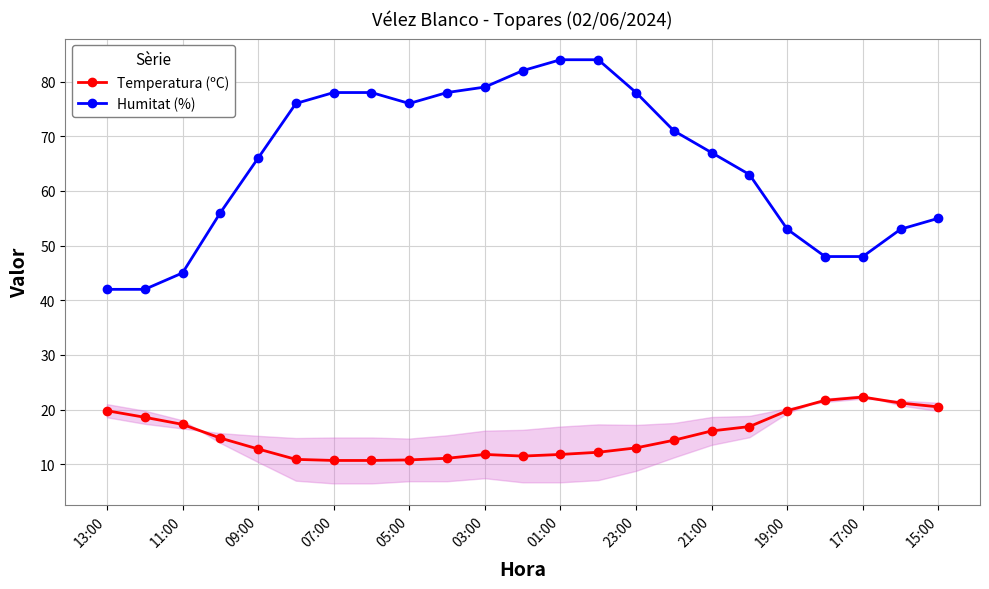

How many lines are shown in the chart?

2